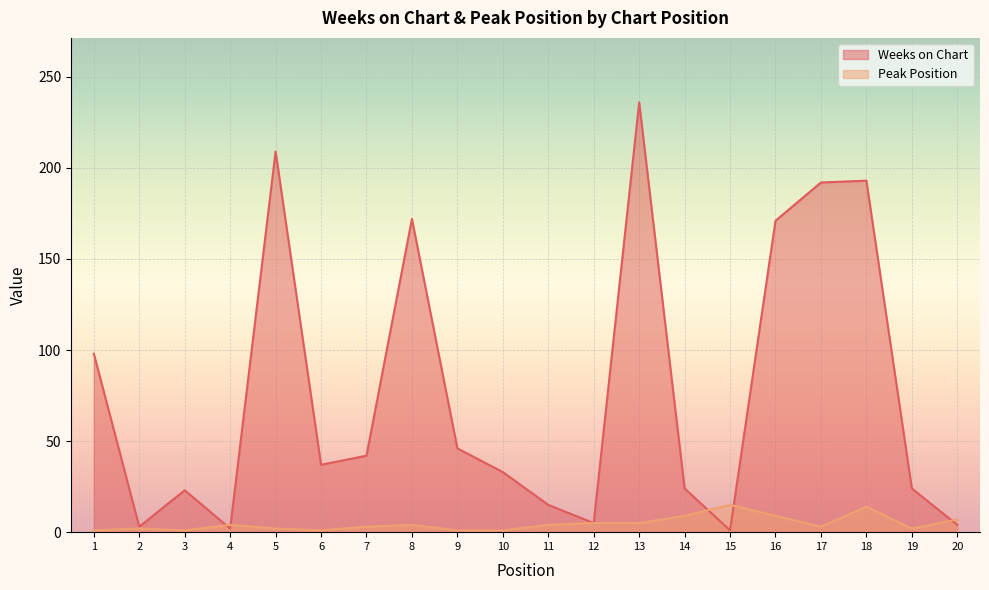

What are all the series names shown in the legend?

Weeks on Chart, Peak Position